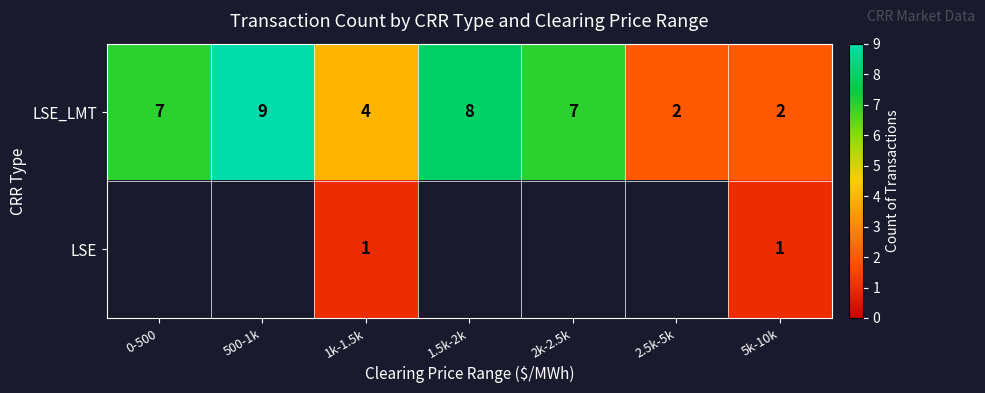

Which series changed the most between 1k-1.5k and 5k-10k?

LSE_LMT